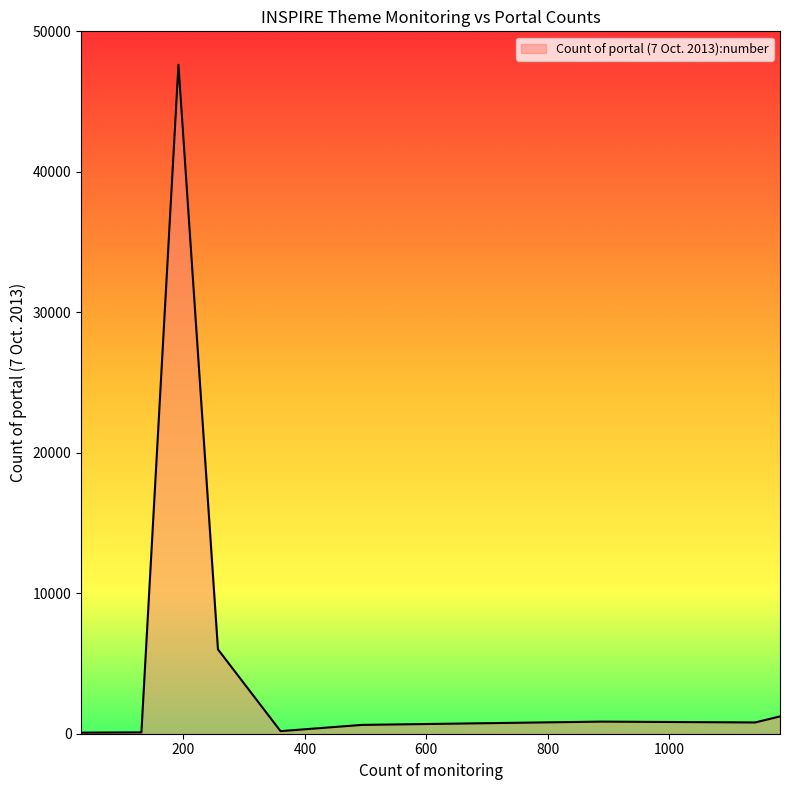

What is the difference between the second highest and minimum values?

5930